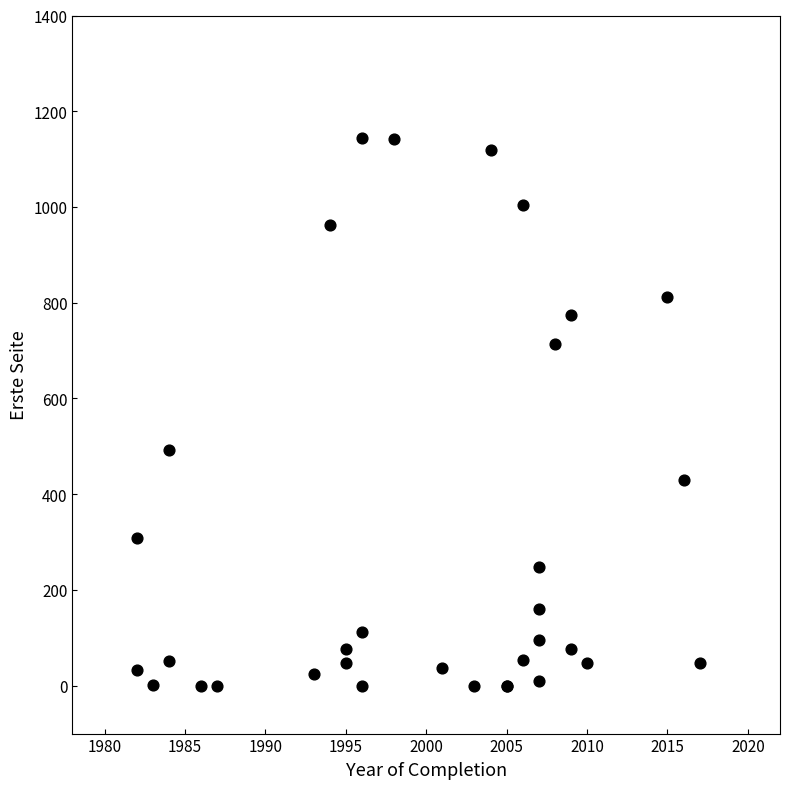

What Y value in the scatter plot is closest to 572?

493